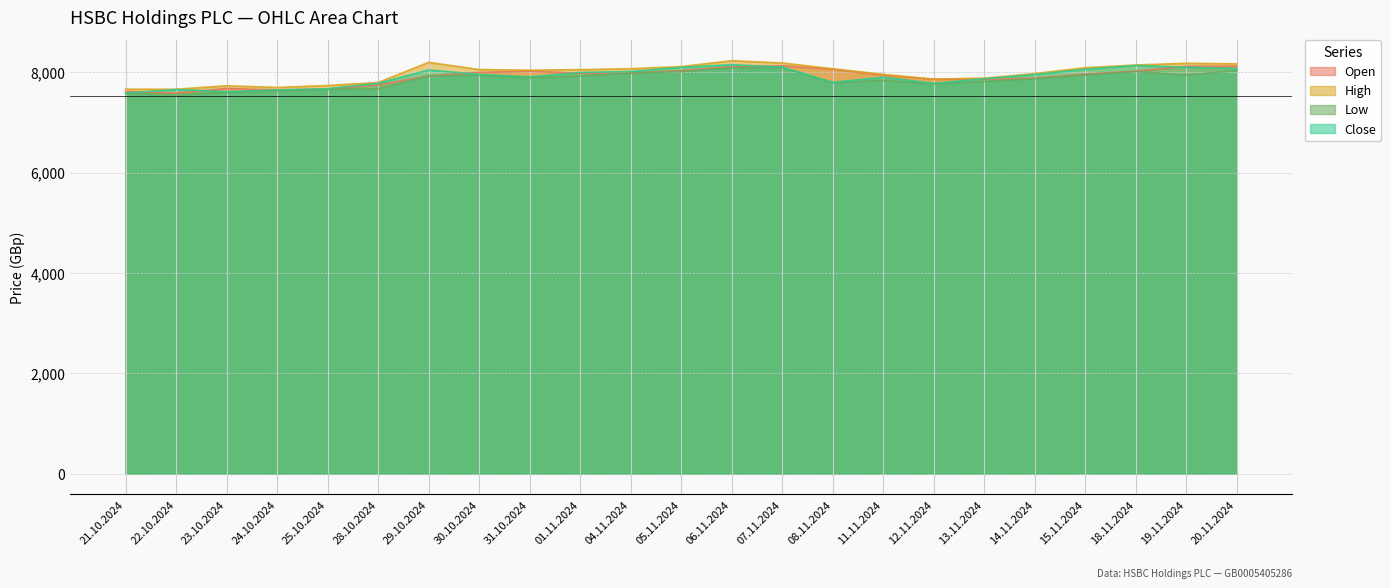

What is the label of the 13th point from the left?

06.11.2024